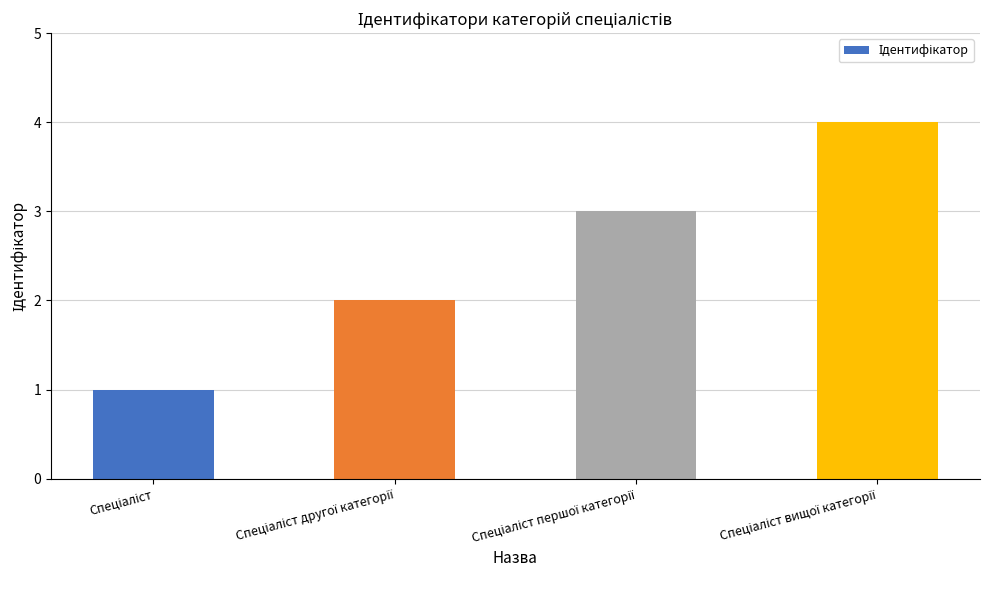

What is the sum of all values?

10